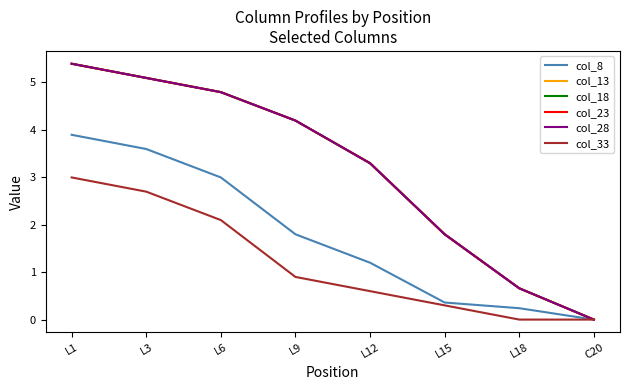

Does the chart display data point markers on the line(s)?

No